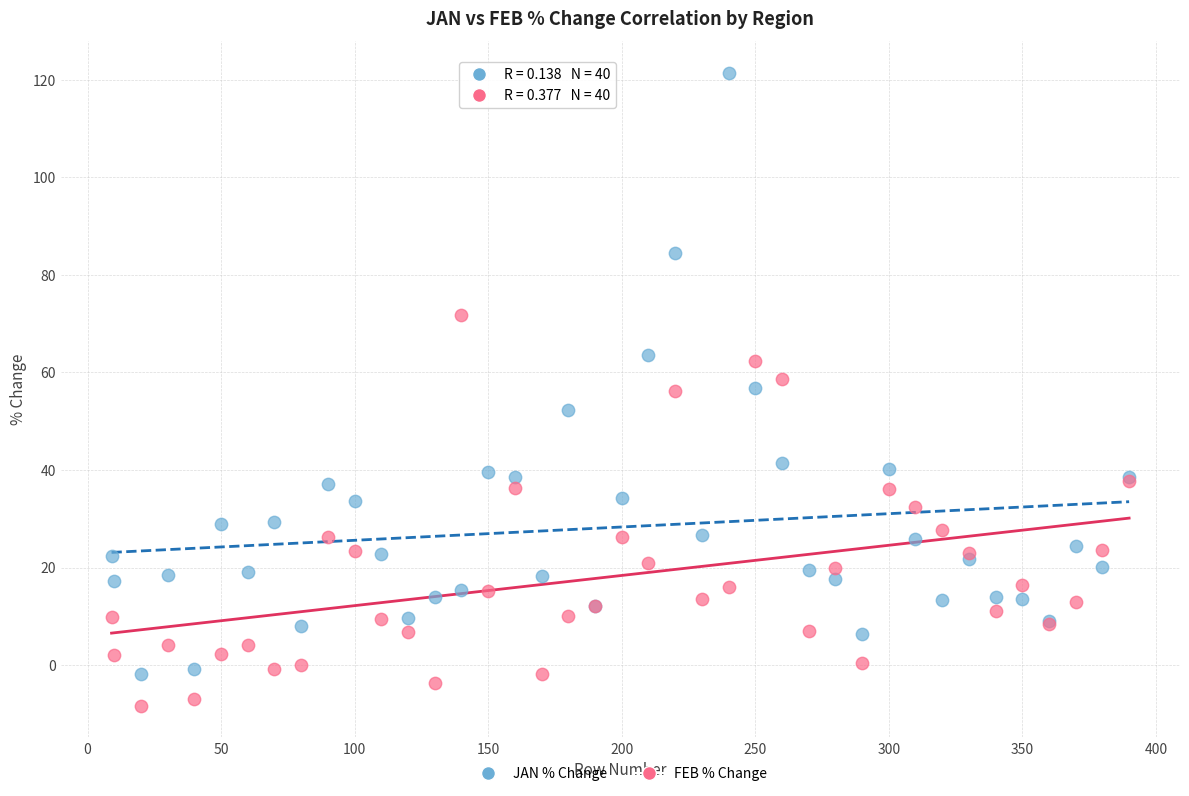

Which series contains the lowest Y value?

FEB % Change